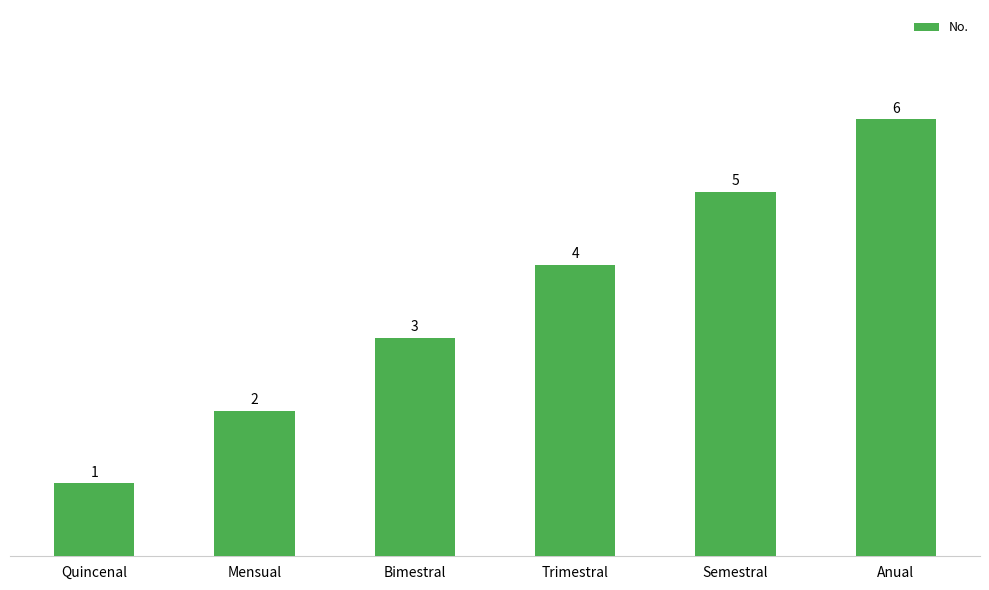

Rank the categories by value from highest to lowest.

Anual, Semestral, Trimestral, Bimestral, Mensual, Quincenal